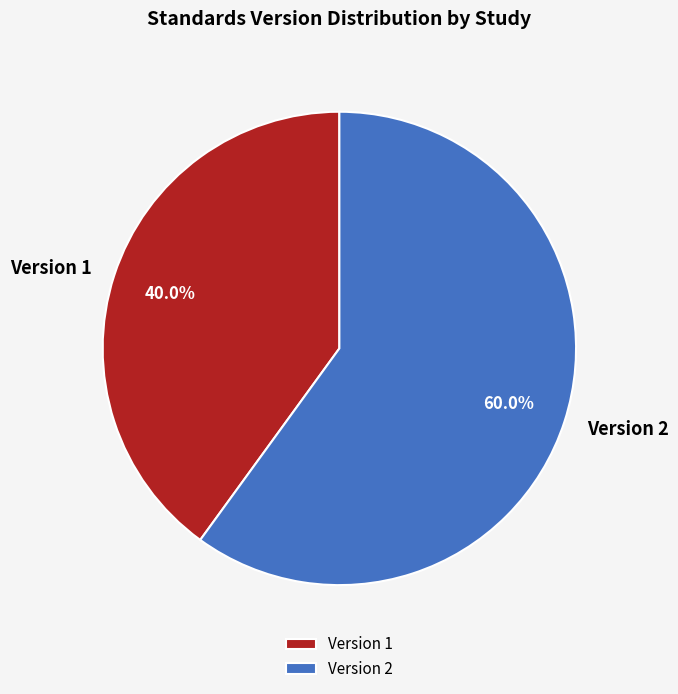

Count the number of slices in the pie.

2